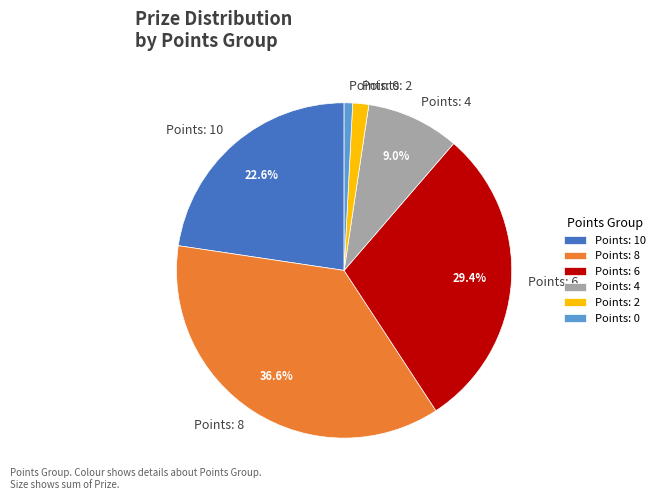

What is the largest slice in the pie chart?

Points: 8